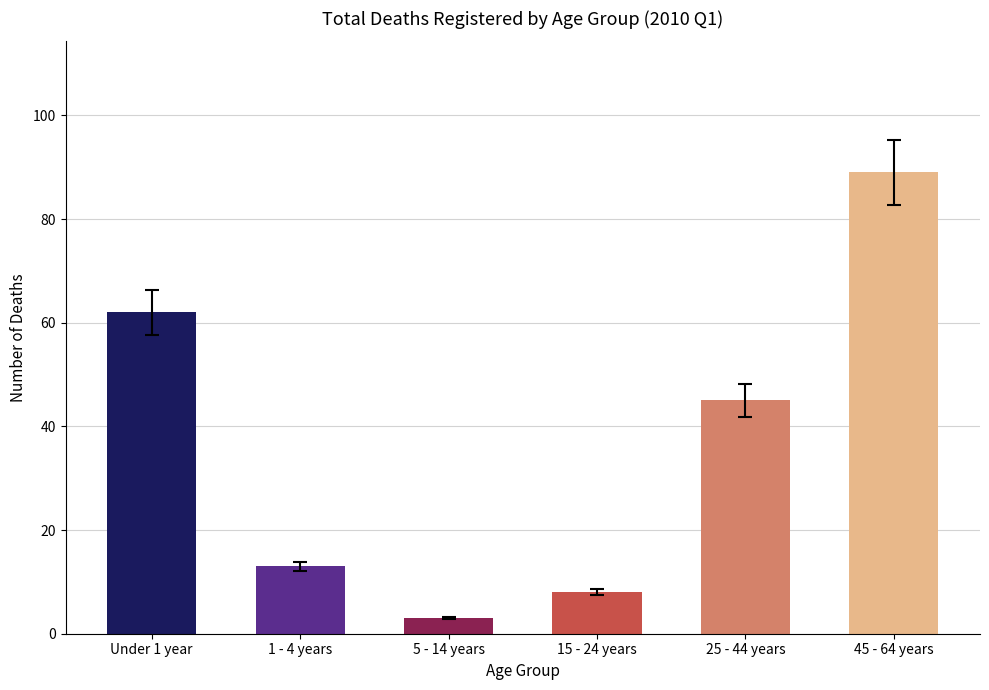

What is the sum of the values at 15 - 24 years and 5 - 14 years?

11